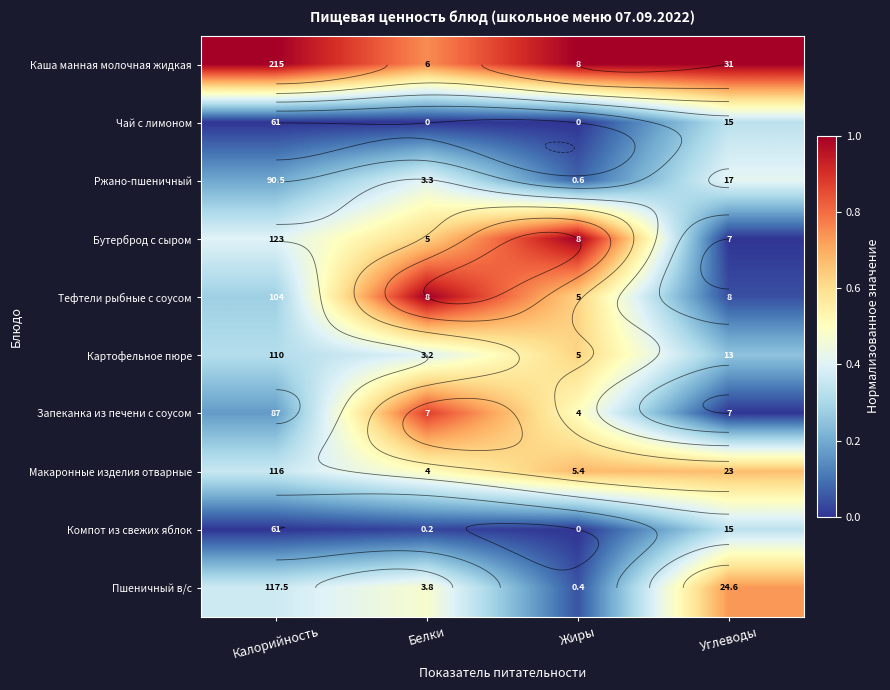

At which label does Запеканка из печени с соусом reach its minimum?

Углеводы